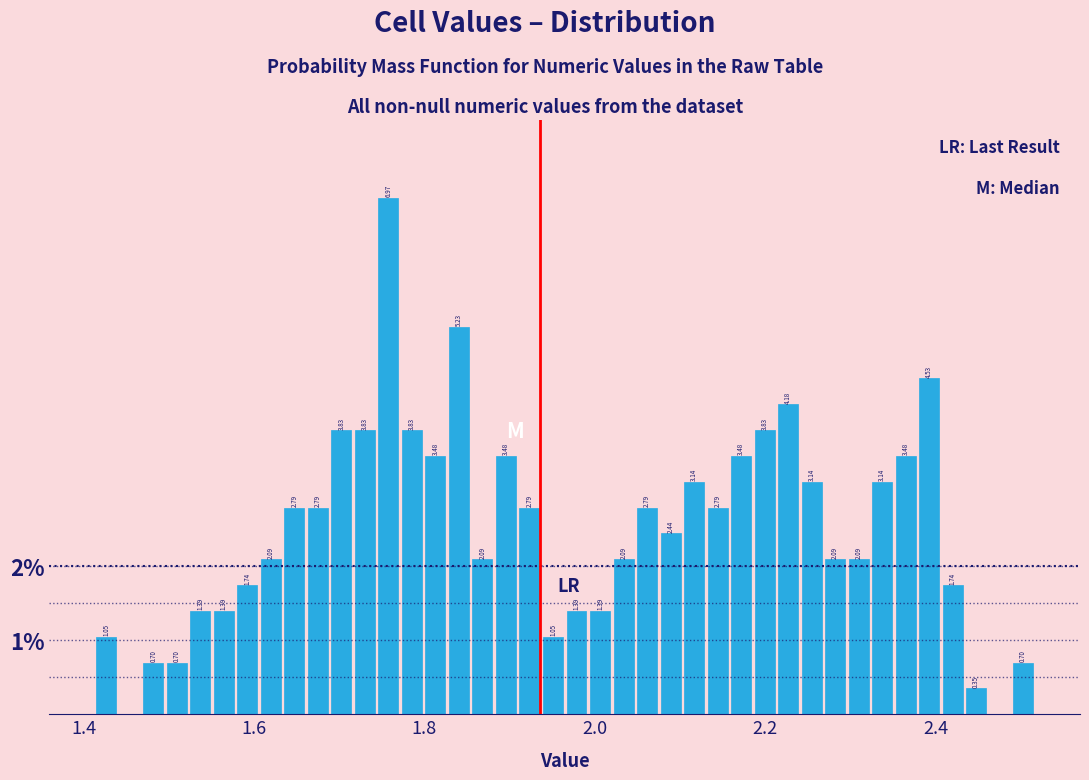

Read against the x-axis, roughly where is the centre of the tallest bar?

1.76